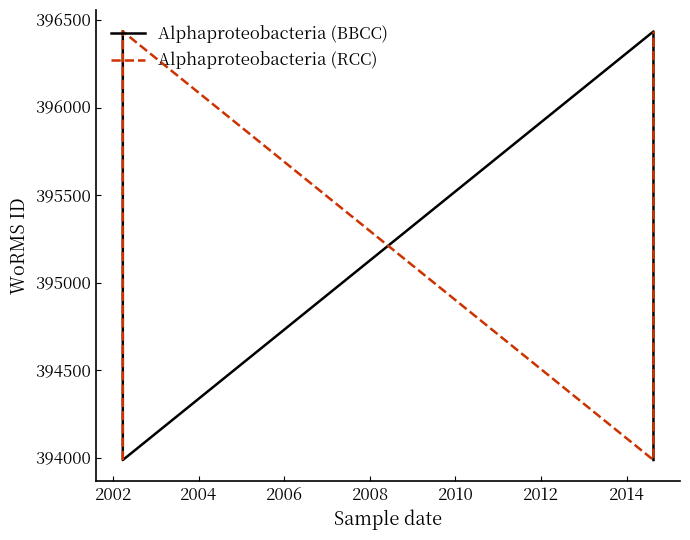

Between 2004 and 2002, which is larger?

2004